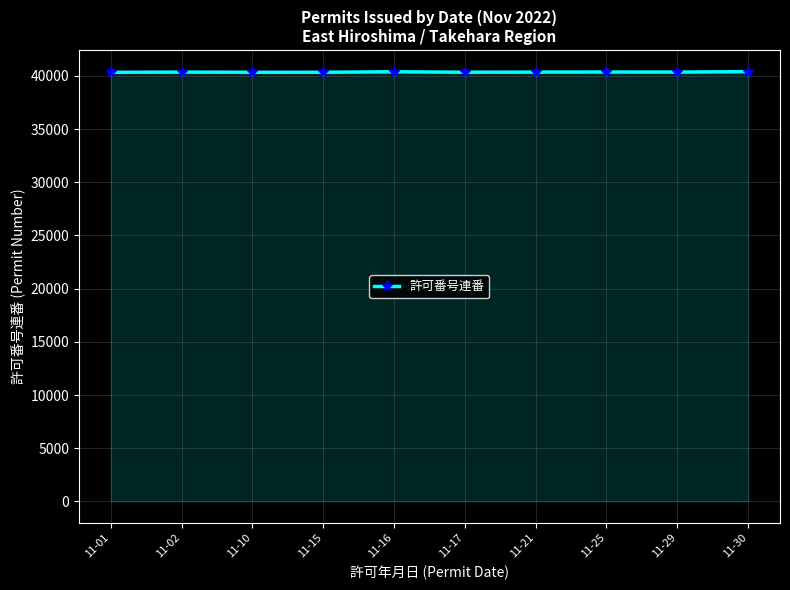

What is the smallest value displayed?

40340.0